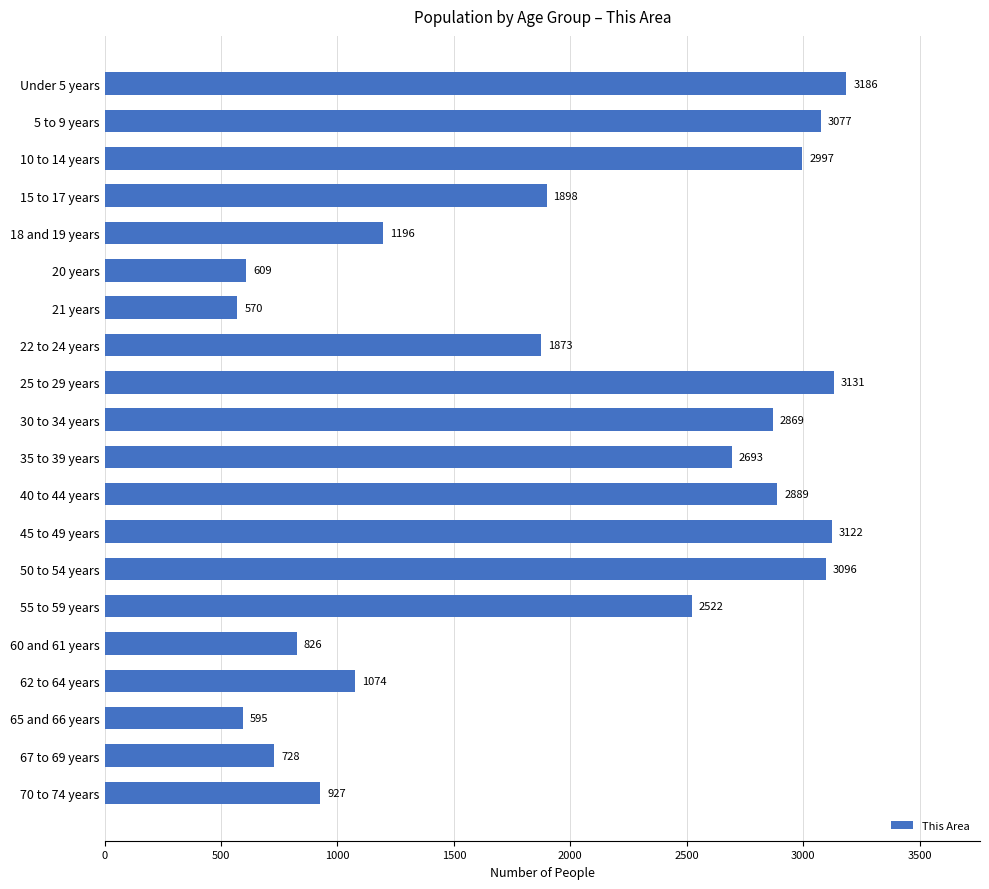

What is the sum of the values at 5 to 9 years and 18 and 19 years?

4273